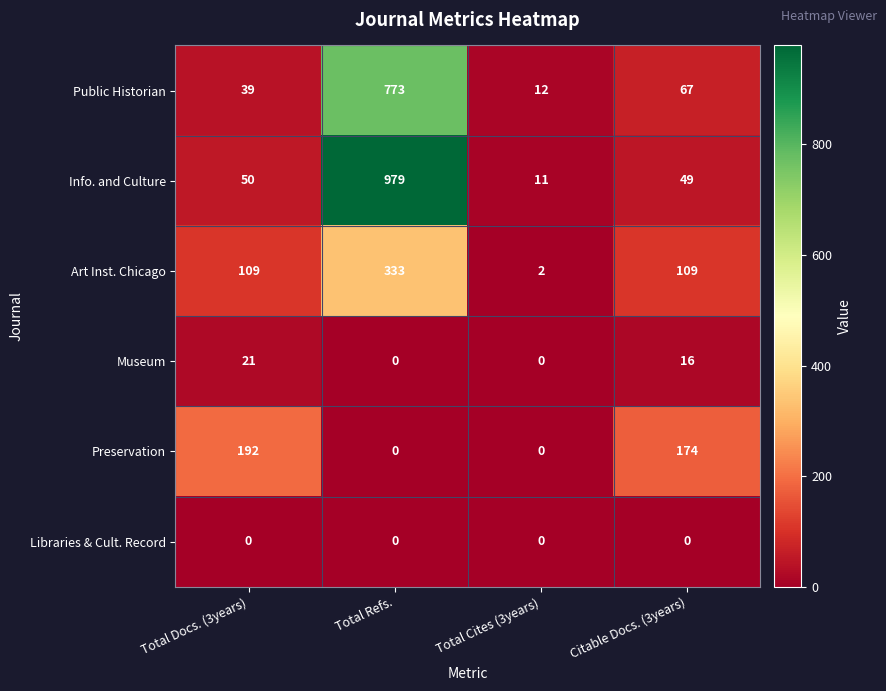

Between Total Docs. (3years) and Citable Docs. (3years), which series saw the biggest shift?

Public Historian